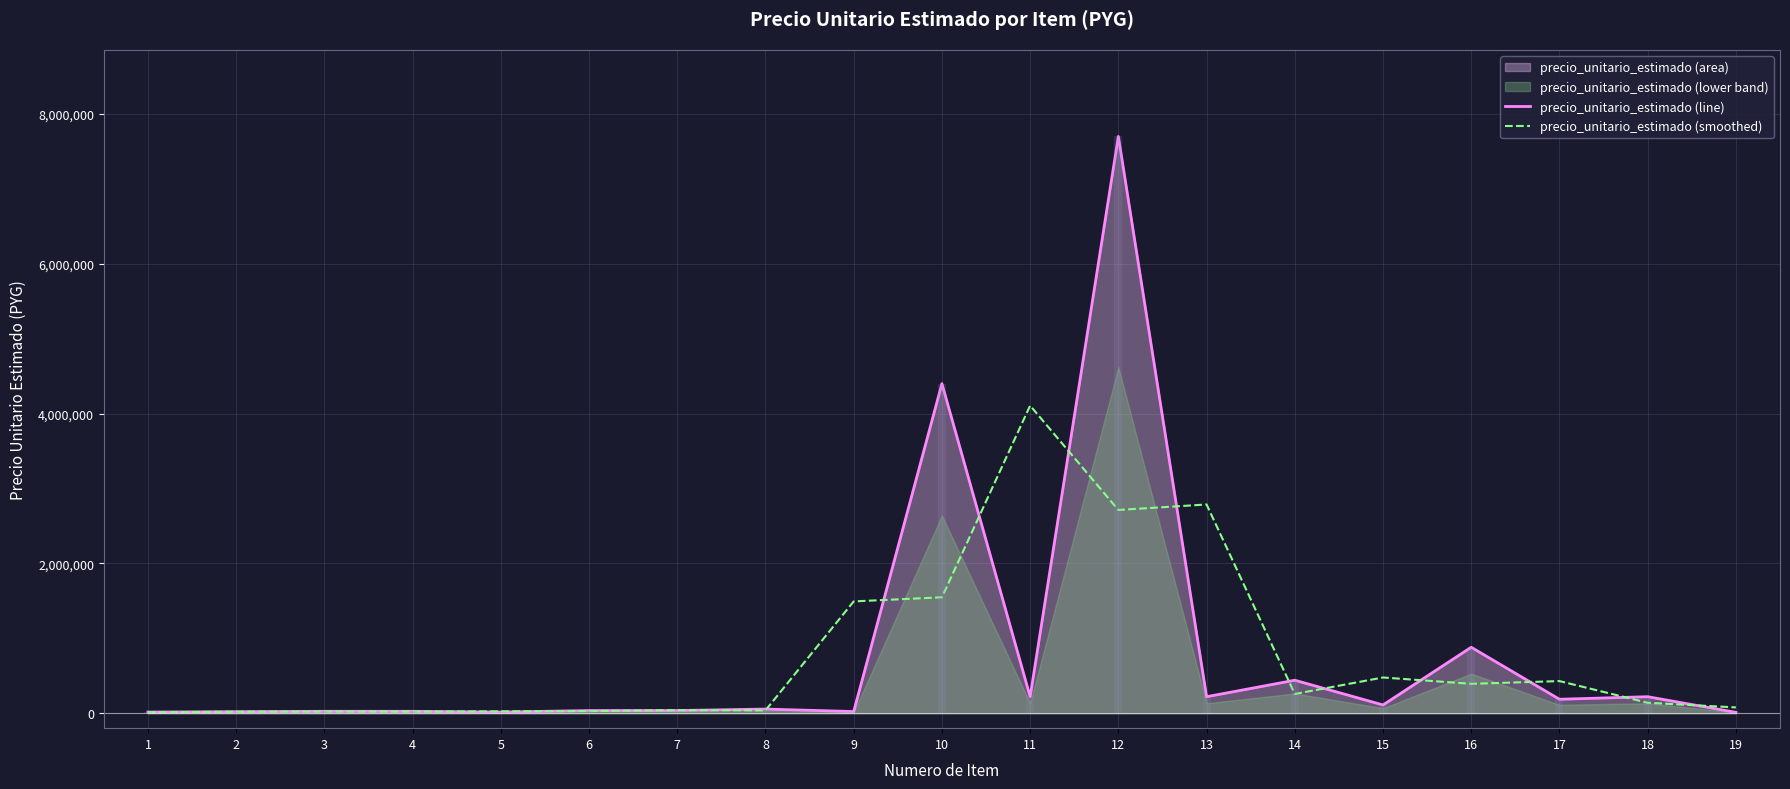

How many categories are shown in the chart?

19